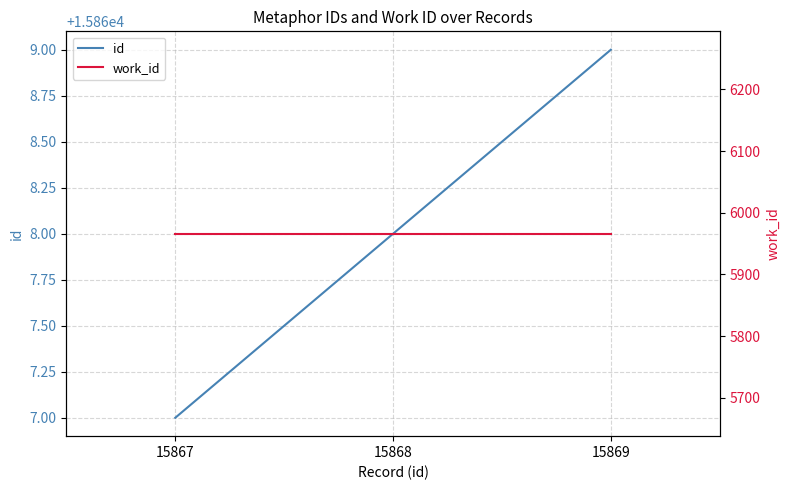

How many values in the id series are below 15868?

1